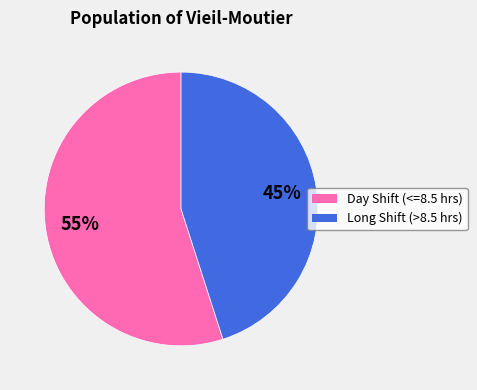

To the nearest percent, what is the average slice percentage?

50%